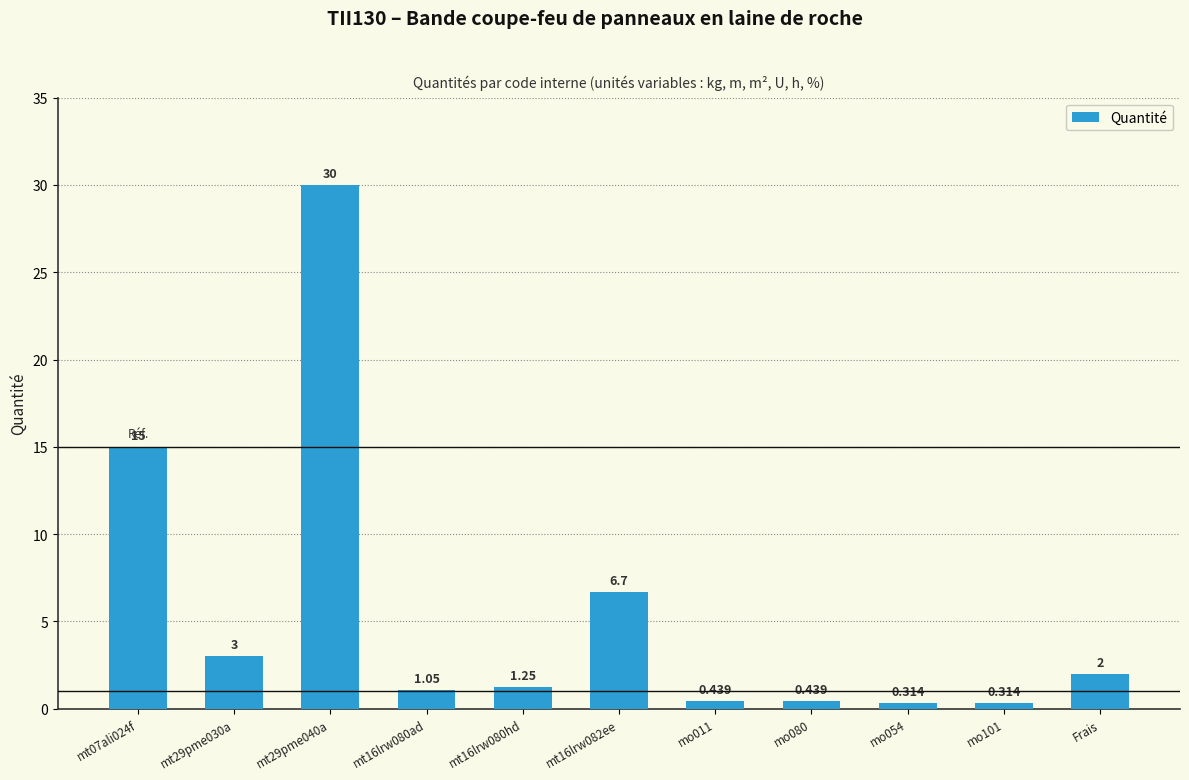

At which category does the chart reach its peak across all series?

mt29pme040a